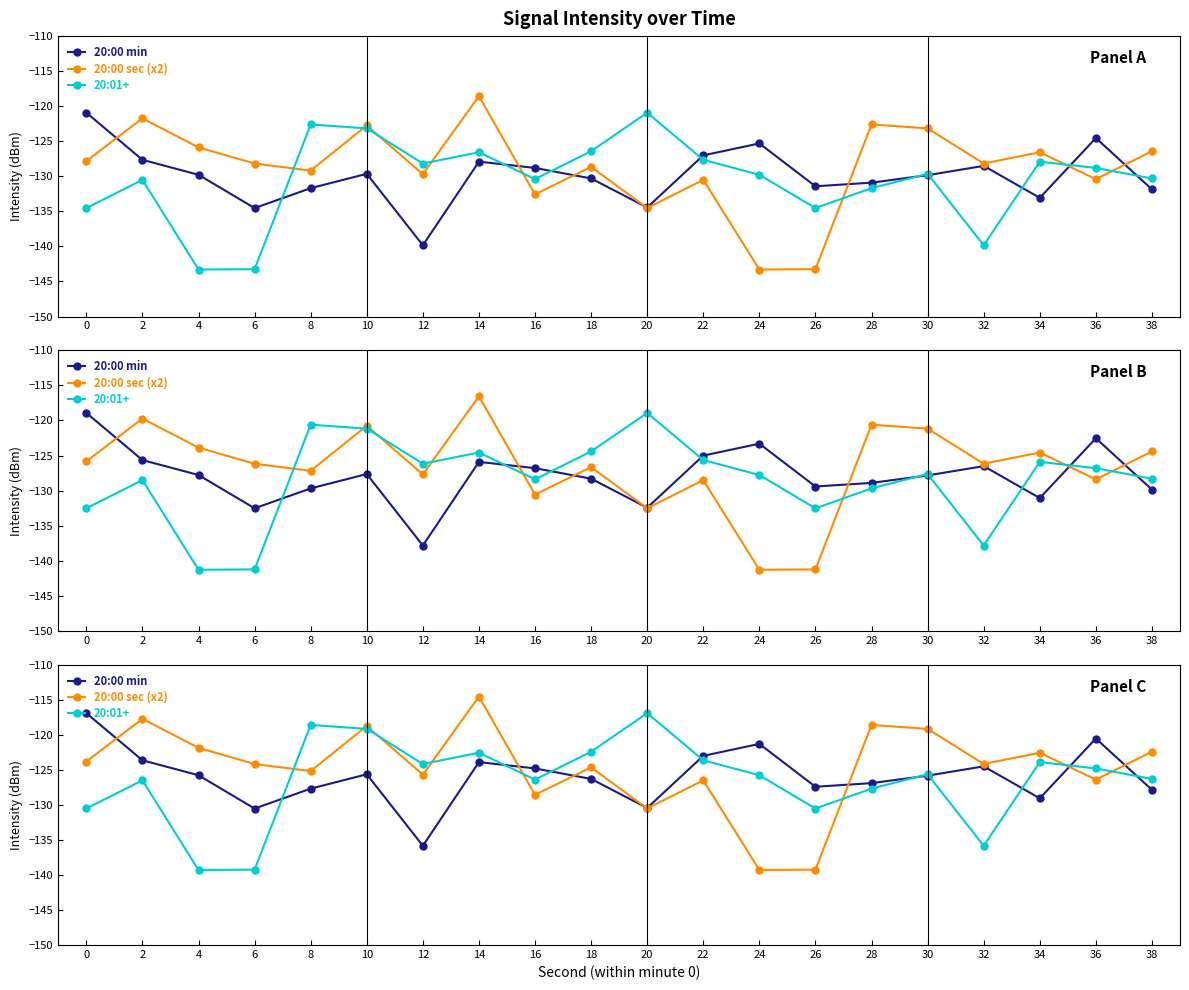

What is the value of the 20:00 sec (x2) point at the 1st from the left?

-123.8